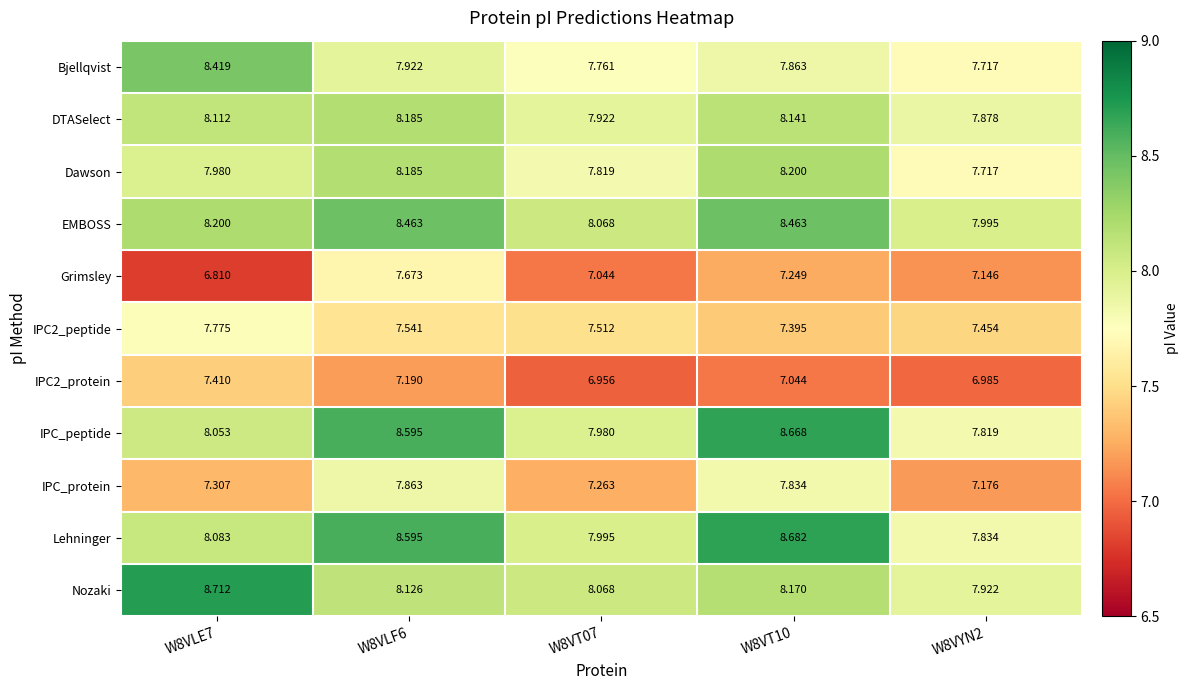

Between W8VT10 and W8VYN2, which series saw the biggest shift?

IPC_peptide